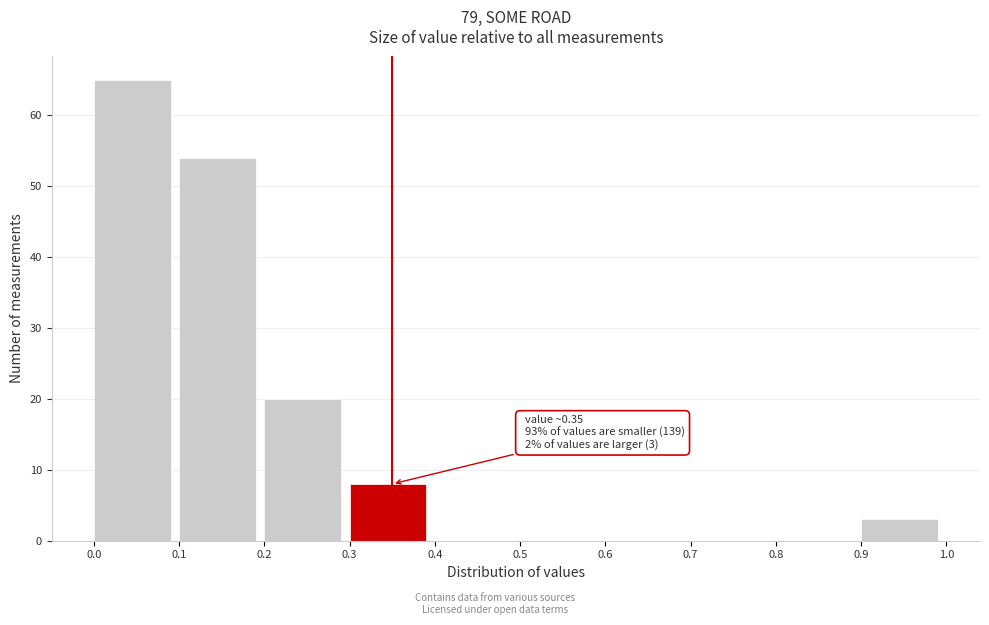

Which range on the x-axis has the tallest bar?

0.0 to 0.1